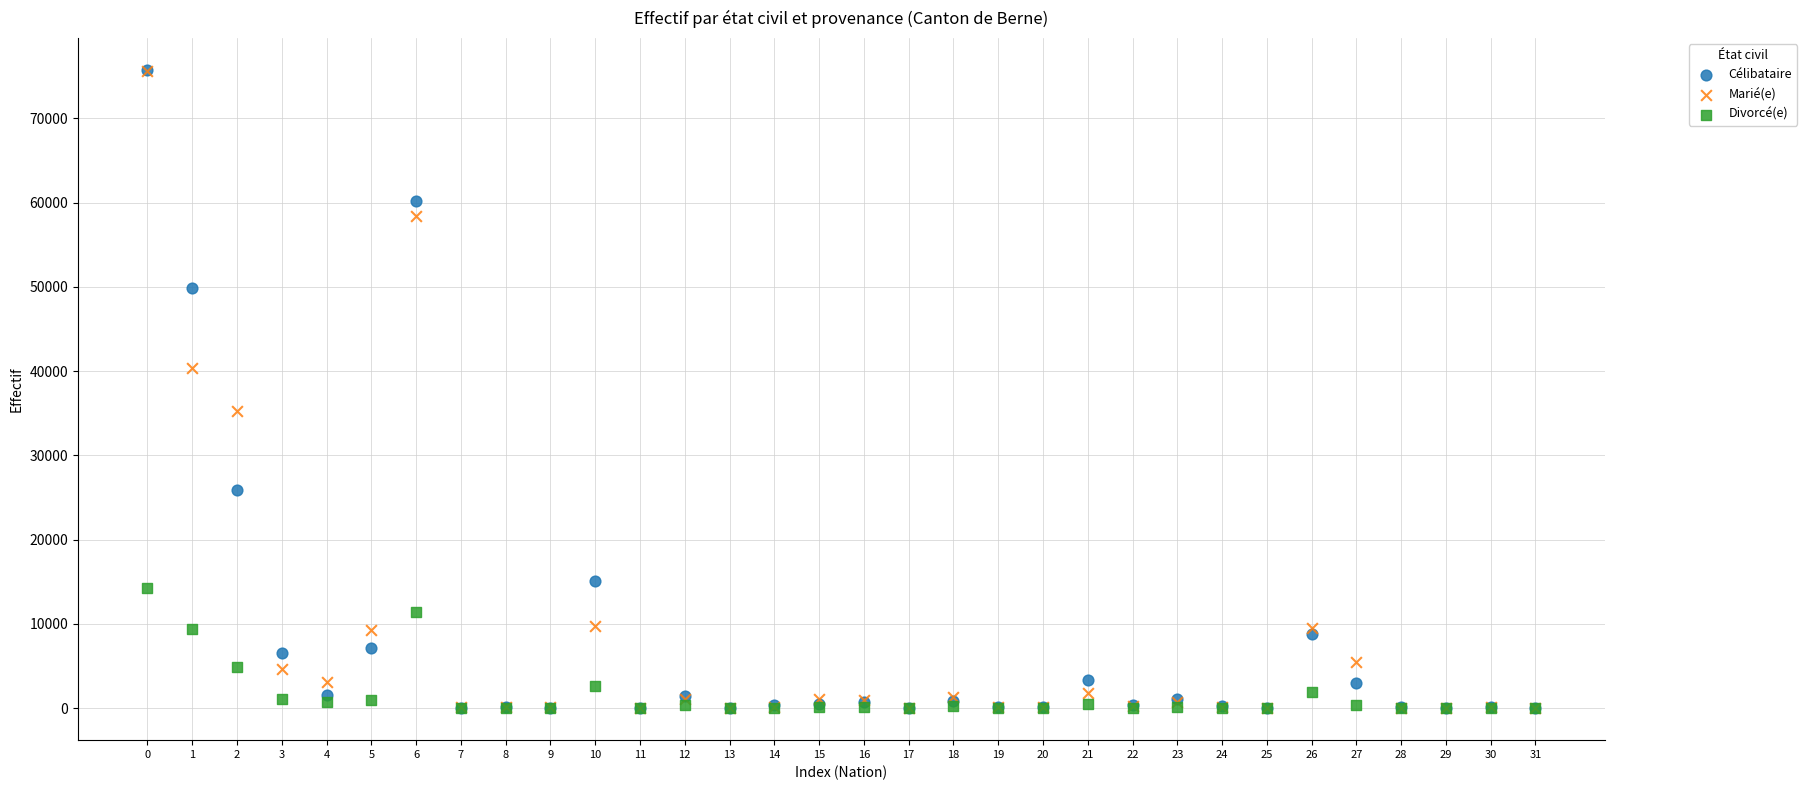

What are all the series names shown in the legend?

Célibataire, Marié(e), Divorcé(e)